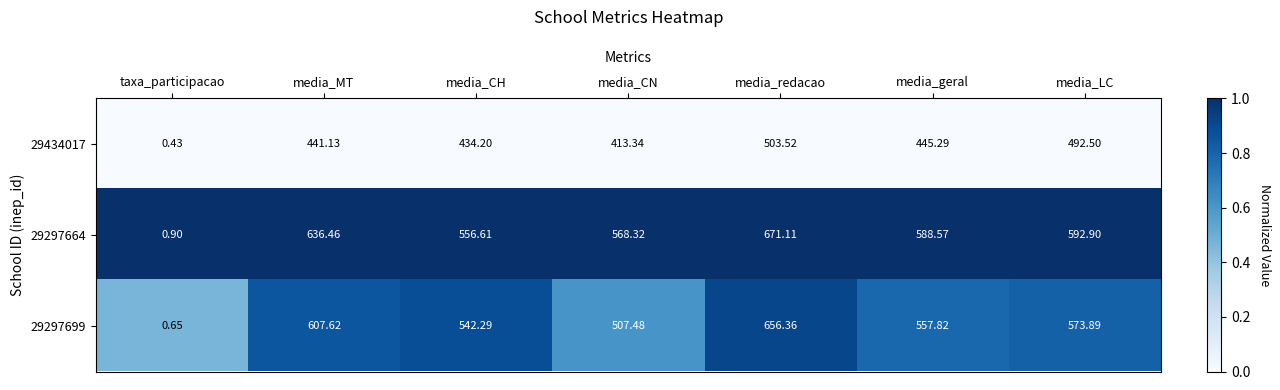

At which category does the chart reach its peak across all series?

media_redacao